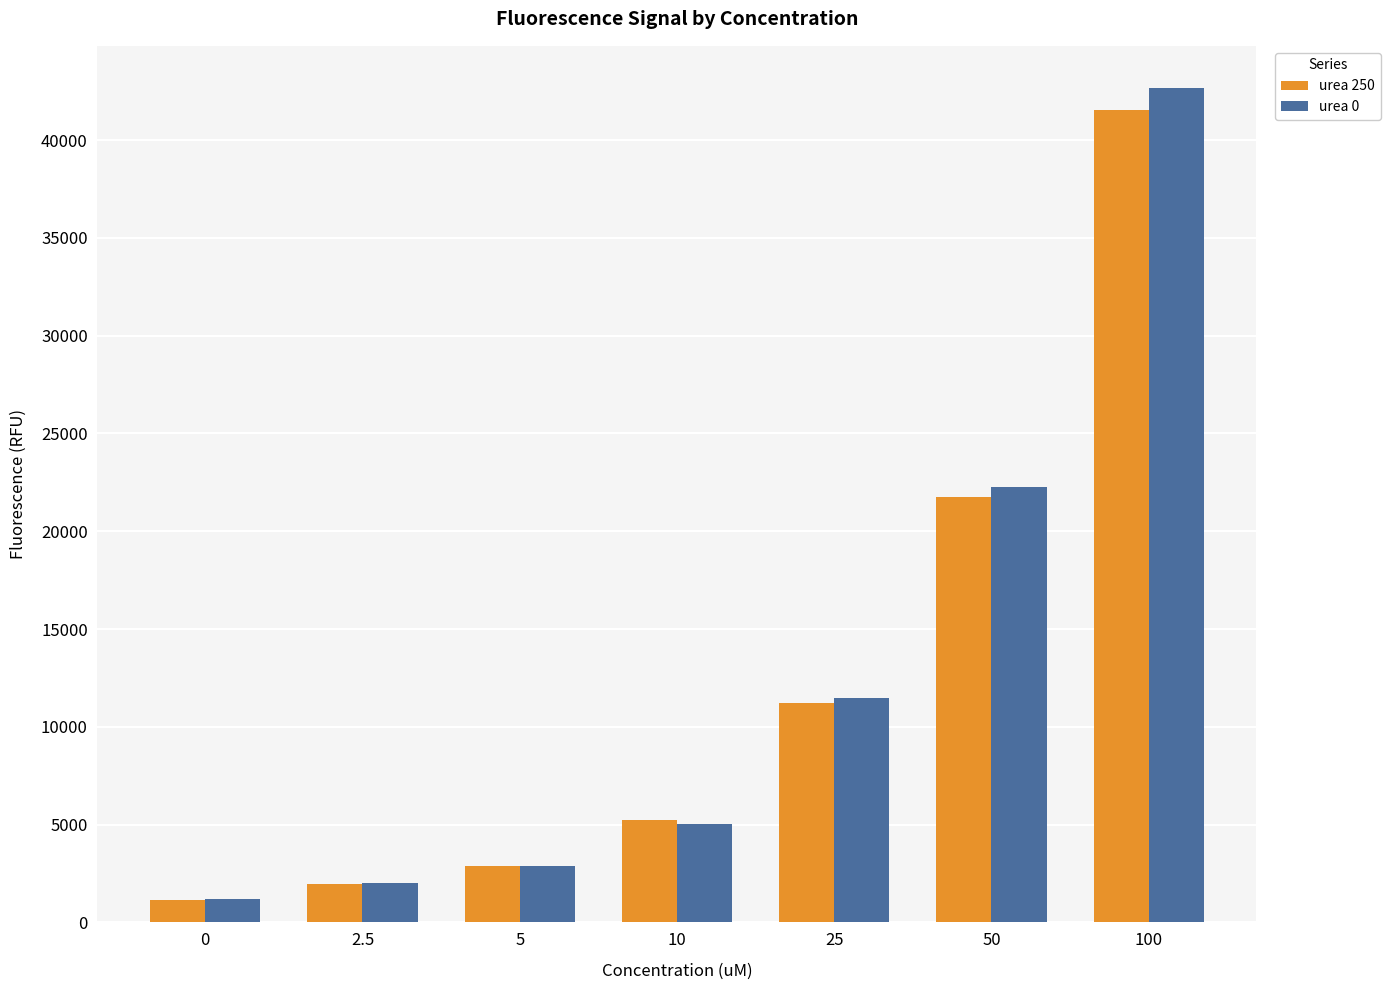

How many series are shown in this chart?

2